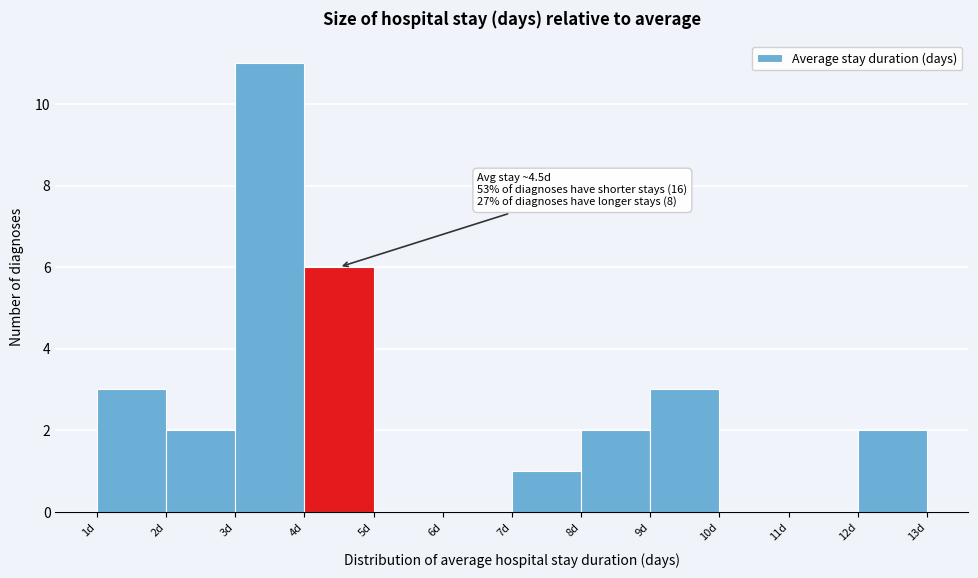

Over which range of the x-axis is the bar tallest?

3 to 4